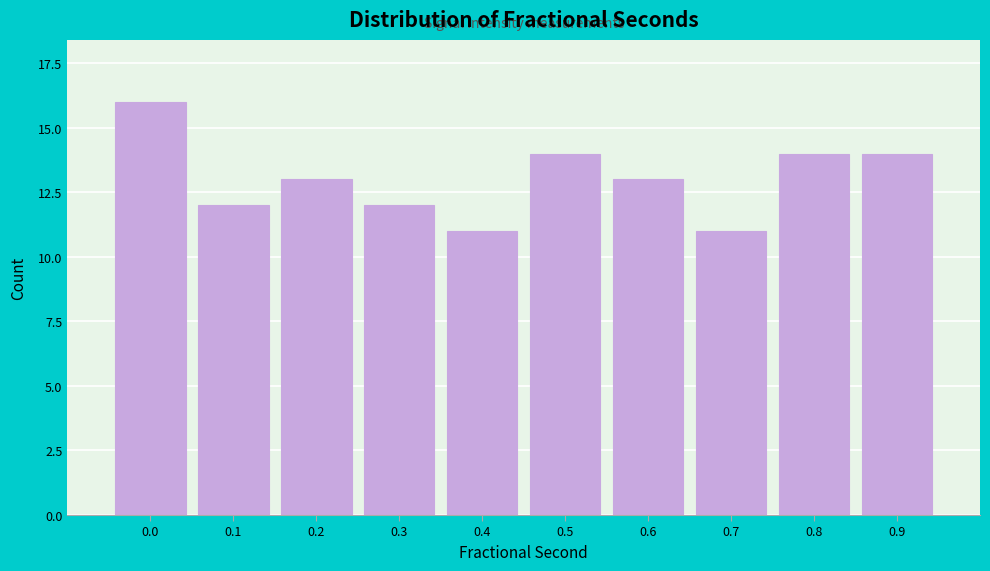

Reading right to left, transcribe all the data shown in this chart.

0.9=14	0.8=14	0.7=11	0.6=13	0.5=14	0.4=11	0.3=12	0.2=13	0.1=12	0.0=16